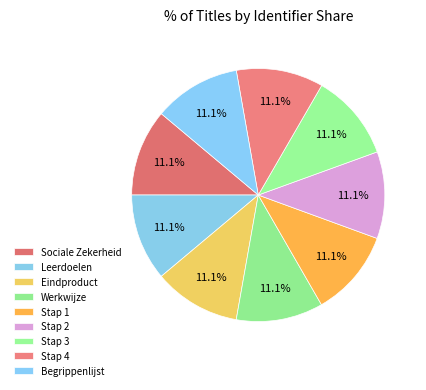

How many segments does this pie chart have?

9